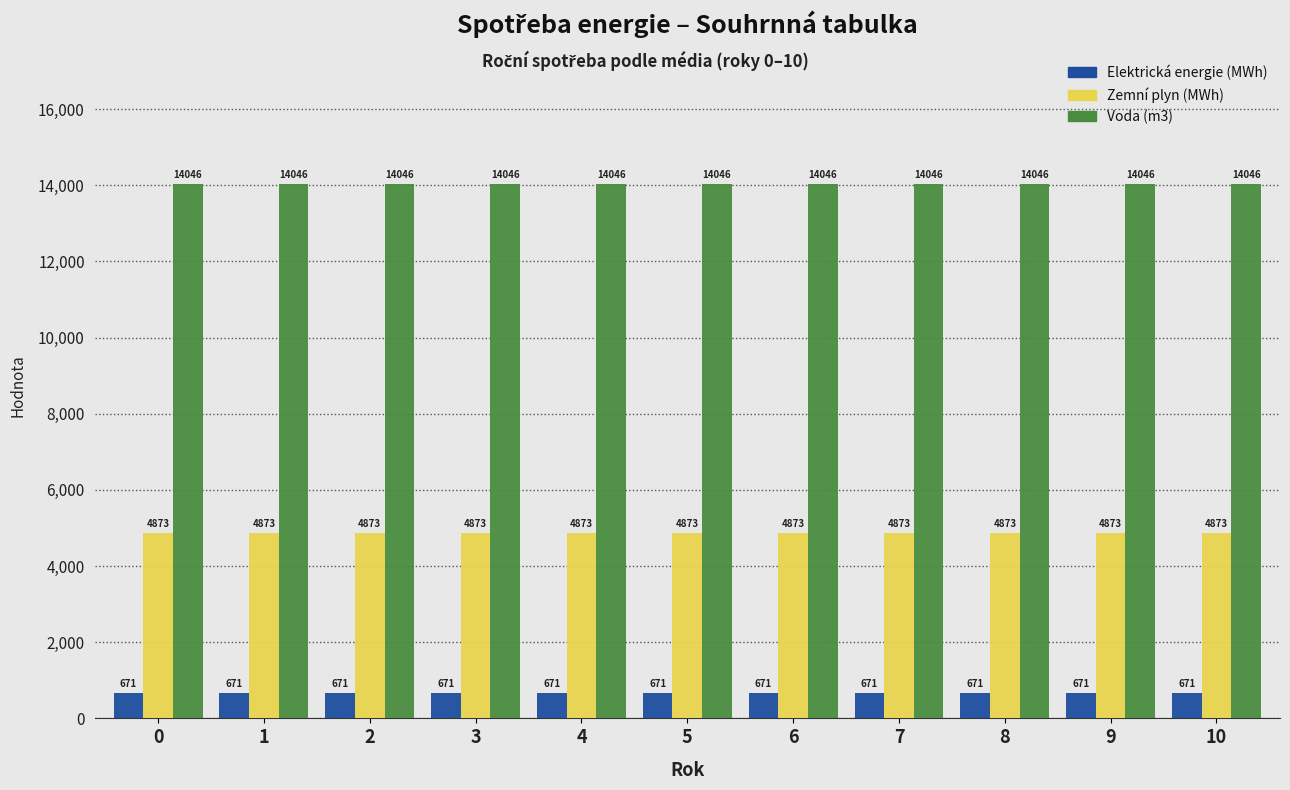

Is it true that Voda (m3) equals 21632.0 at 7?

False